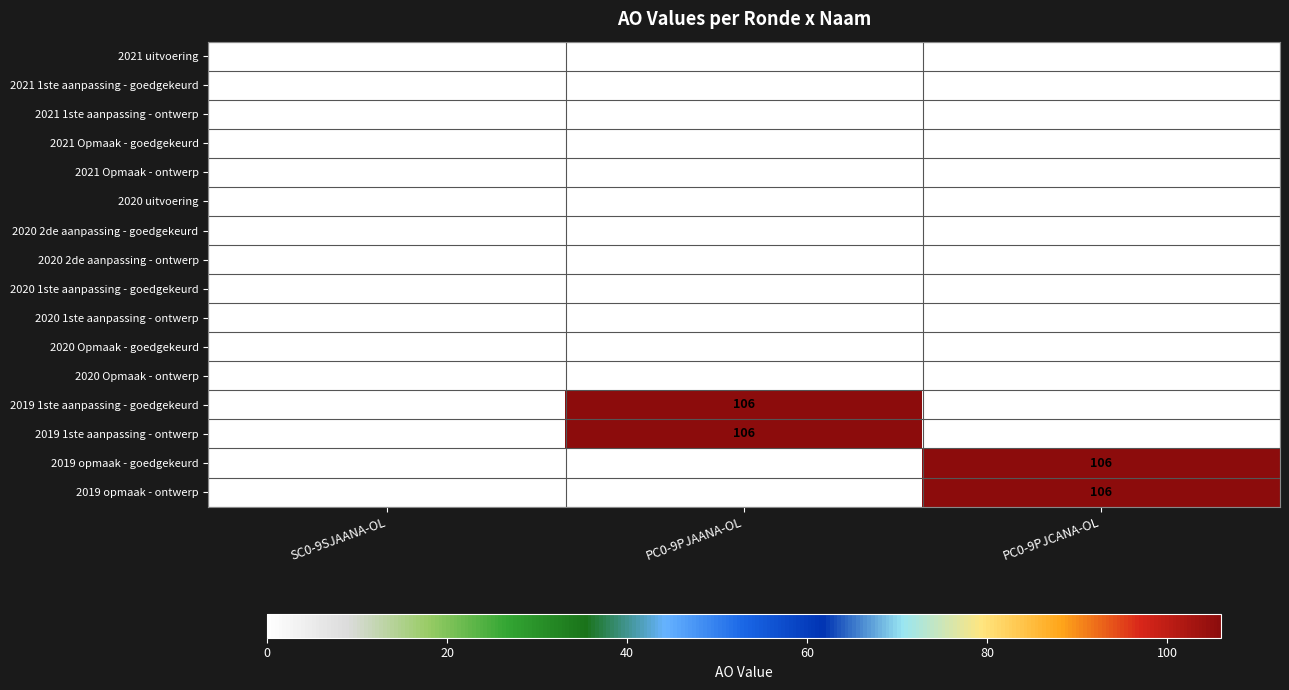

What is the maximum value shown in the chart?

106